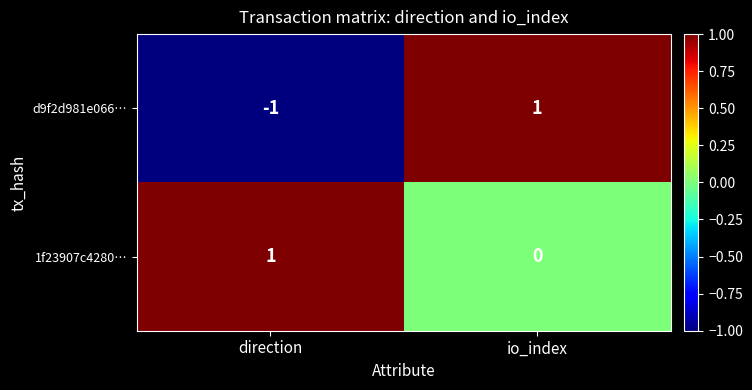

Count the number of data series in this chart.

2